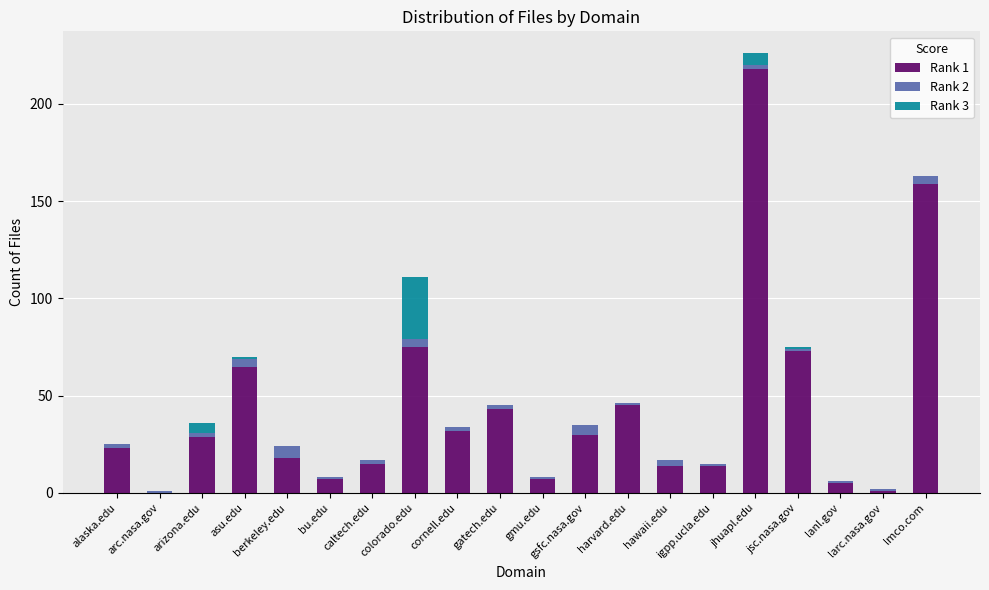

What are all the series names shown in the legend?

Rank 1, Rank 2, Rank 3